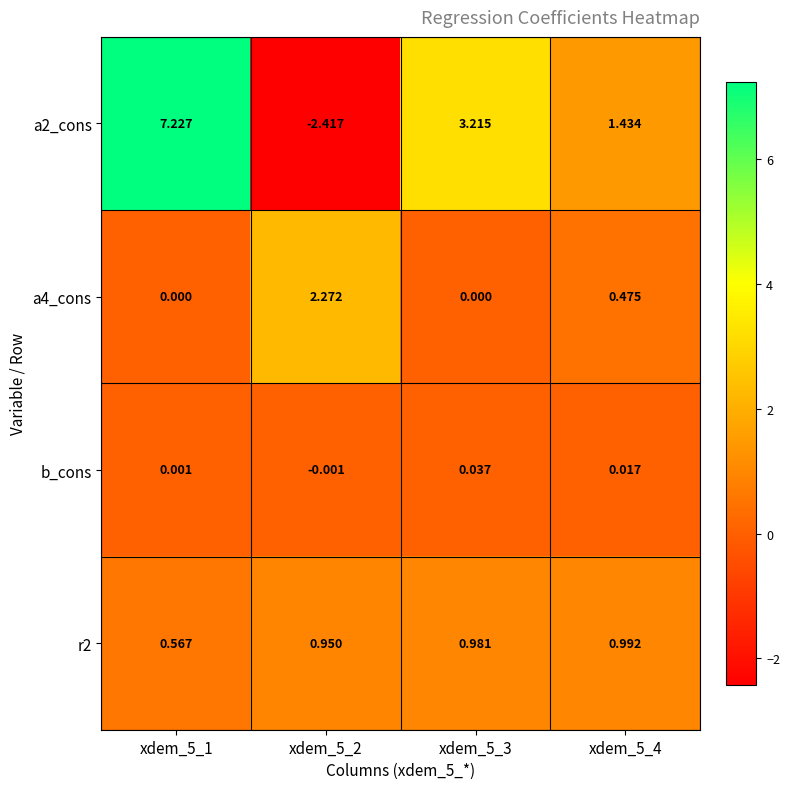

List the series in order of their peak value, highest first.

a2_cons, a4_cons, r2, b_cons